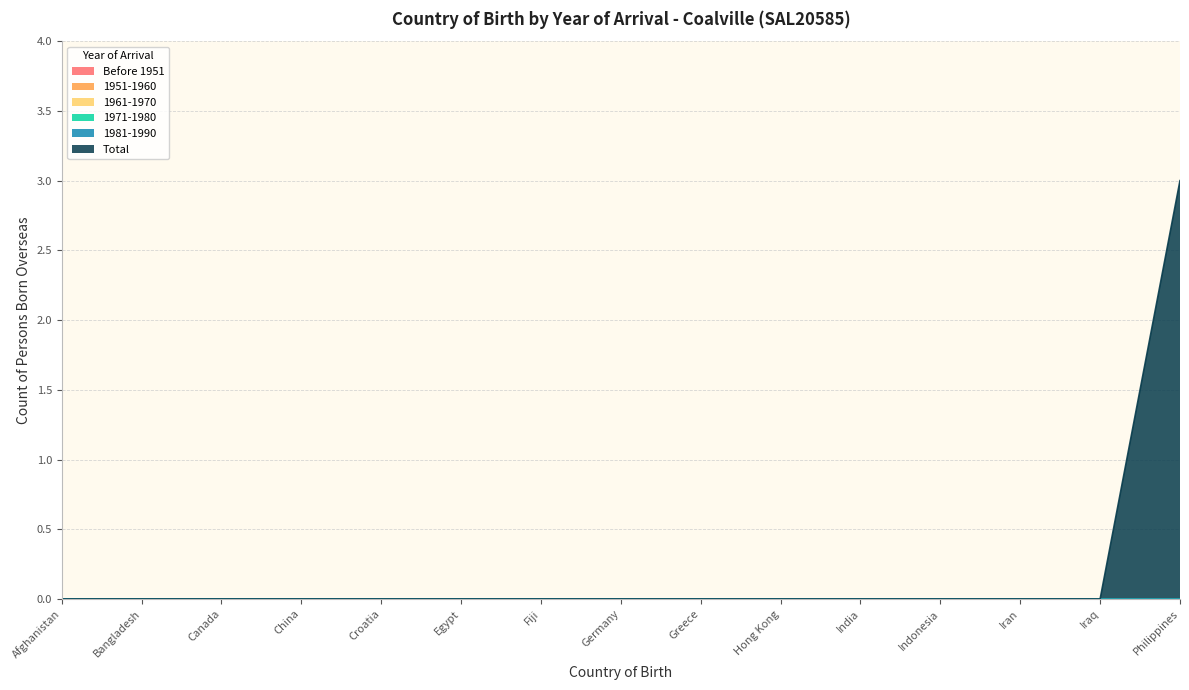

What is the difference between the maximum and minimum values in the Total series?

3